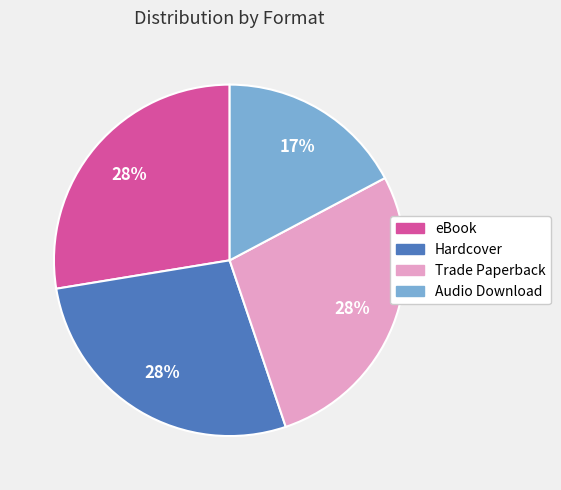

To the nearest percent, what portion does Audio Download represent?

17%